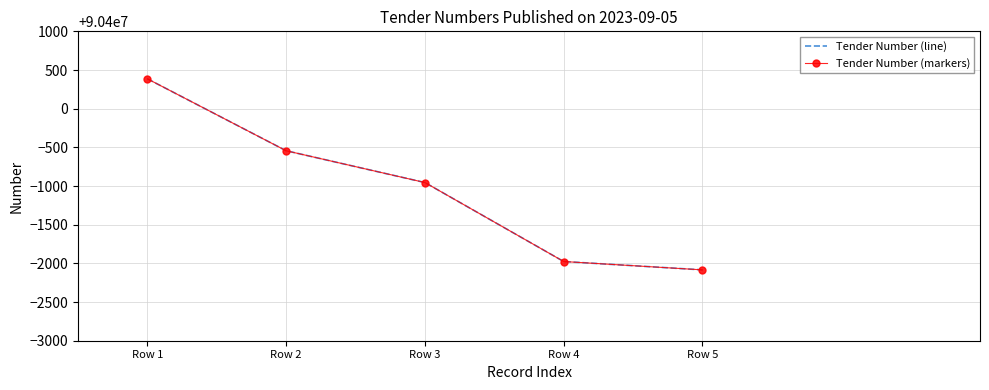

What is the difference between the maximum and minimum values in the Tender Number (markers) series?

2470